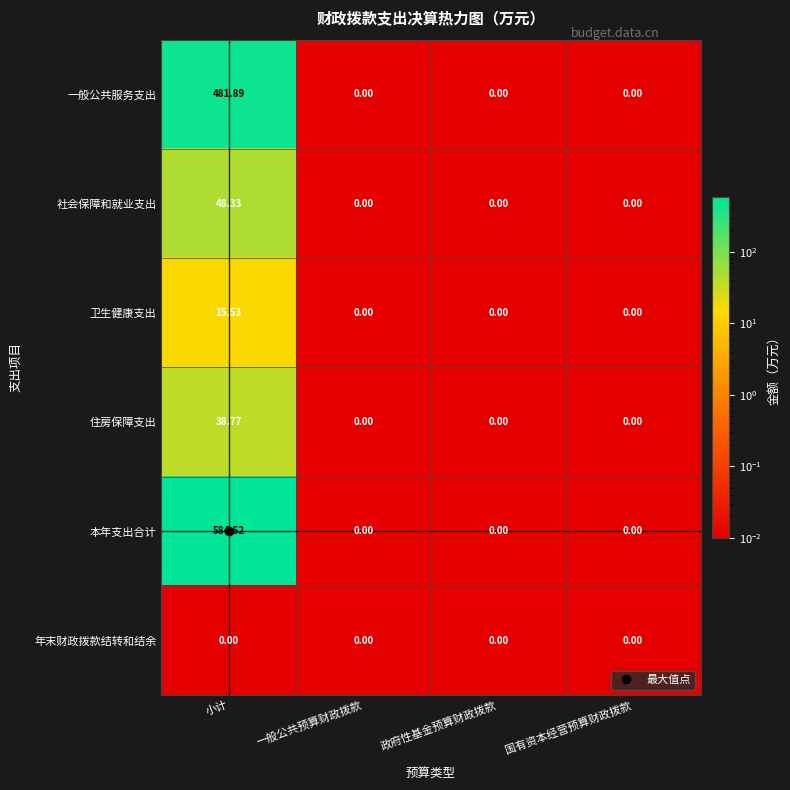

Rank the series at 小计 from highest to lowest value.

本年支出合计, 一般公共服务支出, 社会保障和就业支出, 住房保障支出, 卫生健康支出, 年末财政拨款结转和结余